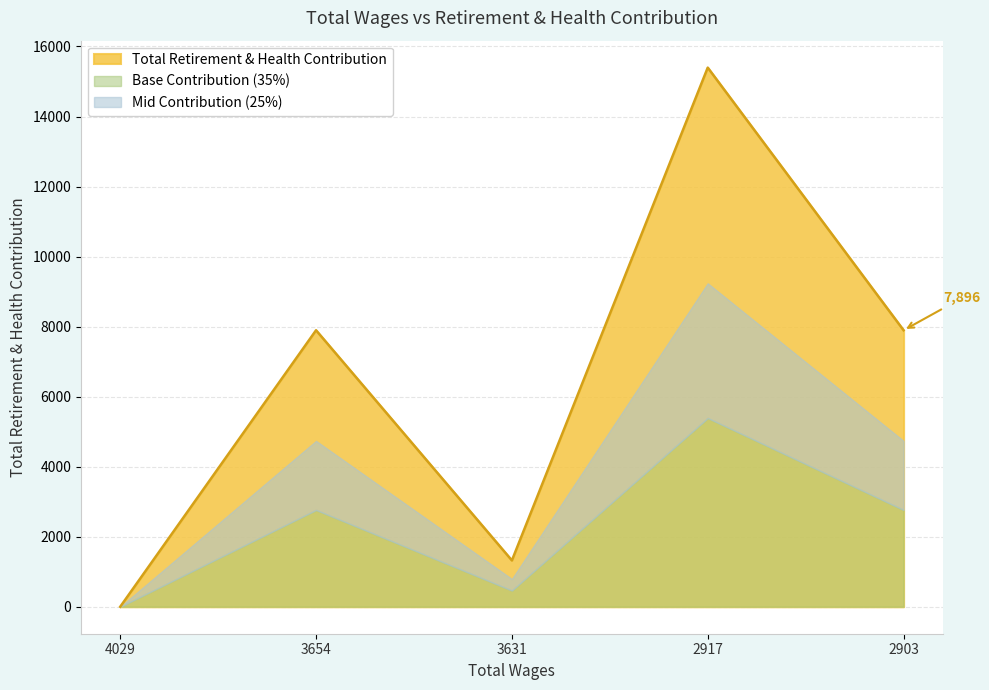

The value at 3631 is 1323. True or false?

True